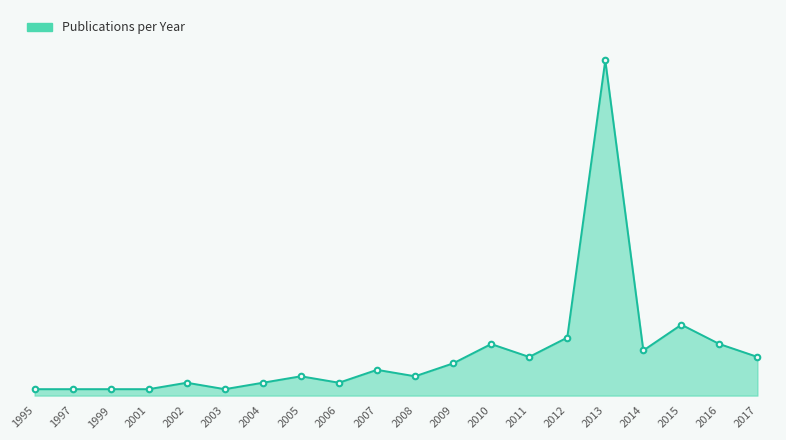

What is the greatest value displayed?

52